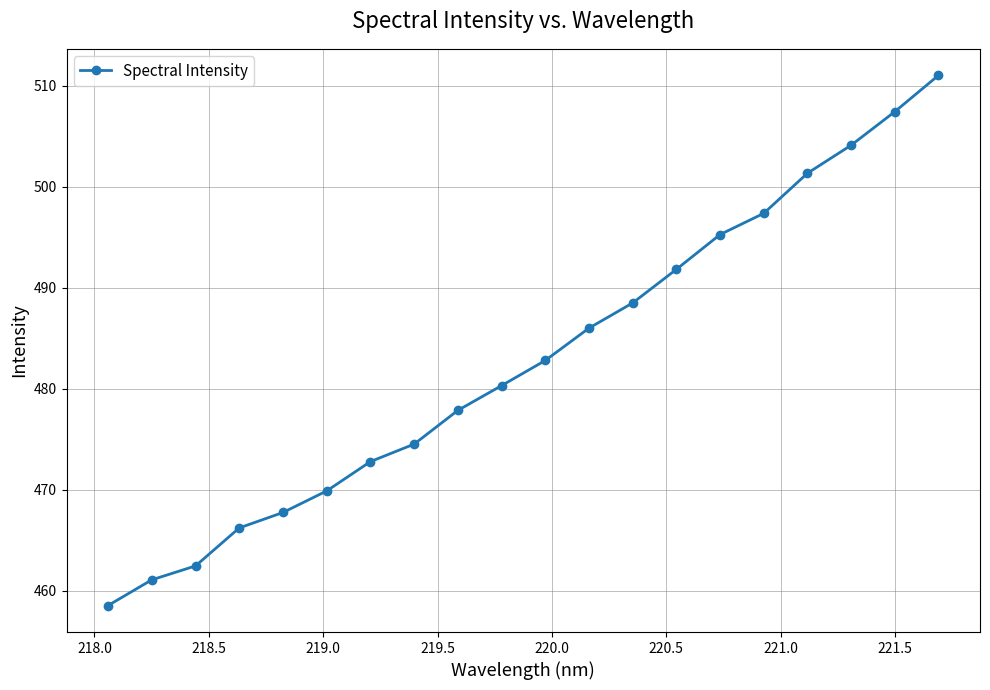

What is the smallest value displayed?

458.5